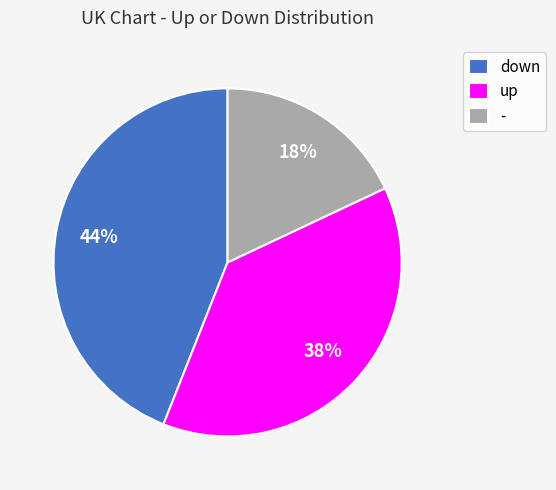

Does down account for over 50% of the chart?

No